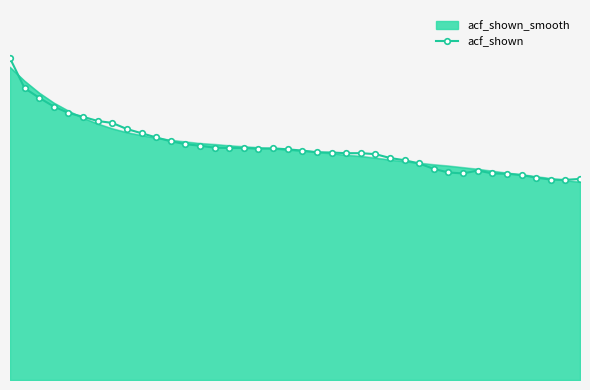

What are all the series names shown in the legend?

acf_shown_smooth, acf_shown